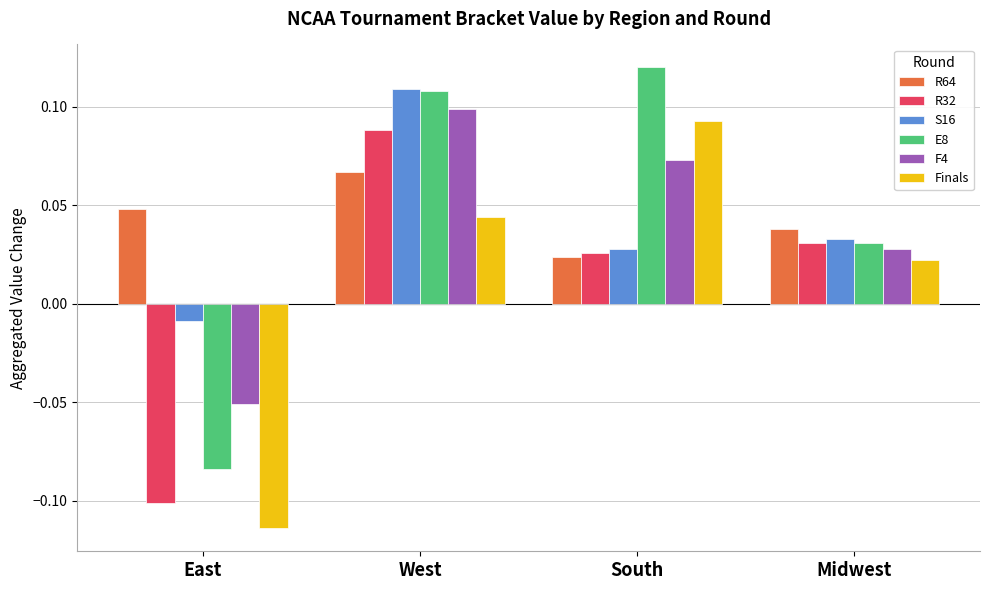

True or false: R32 has a value of 0.1 at West.

True